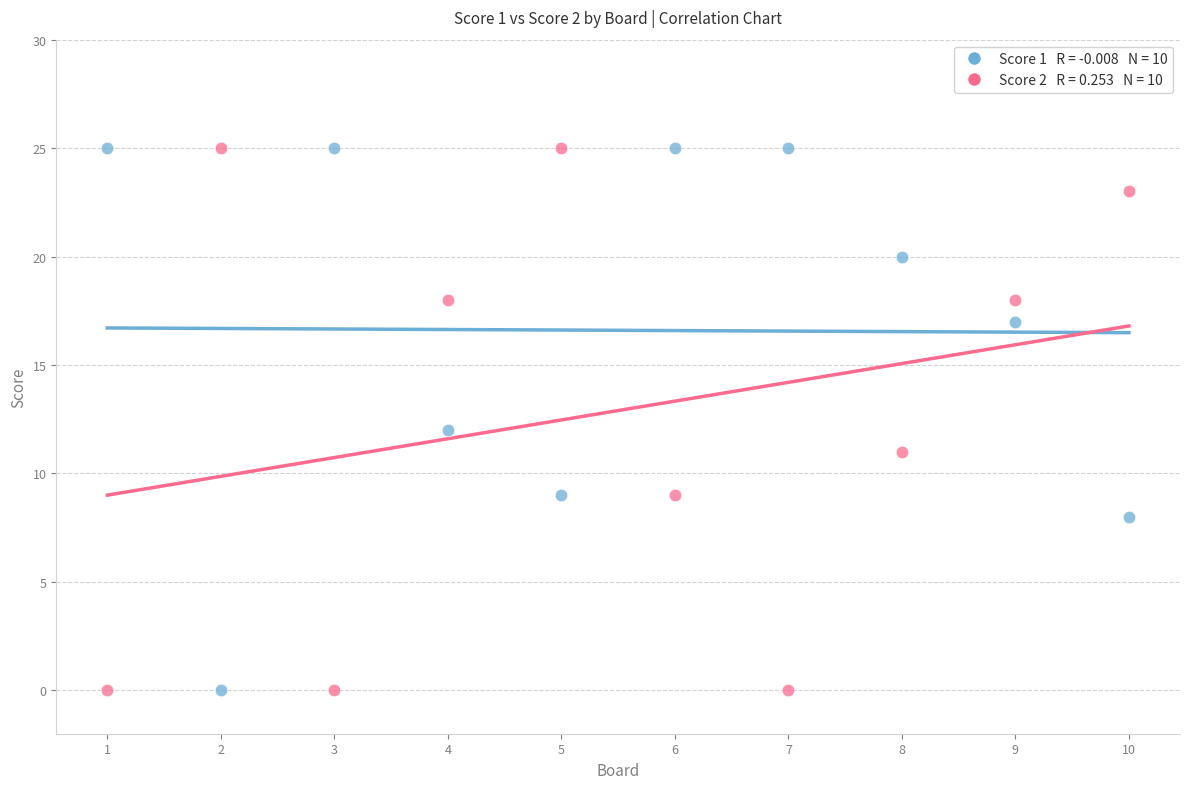

Across all data points, what is the range of Y values (max minus min)?

25